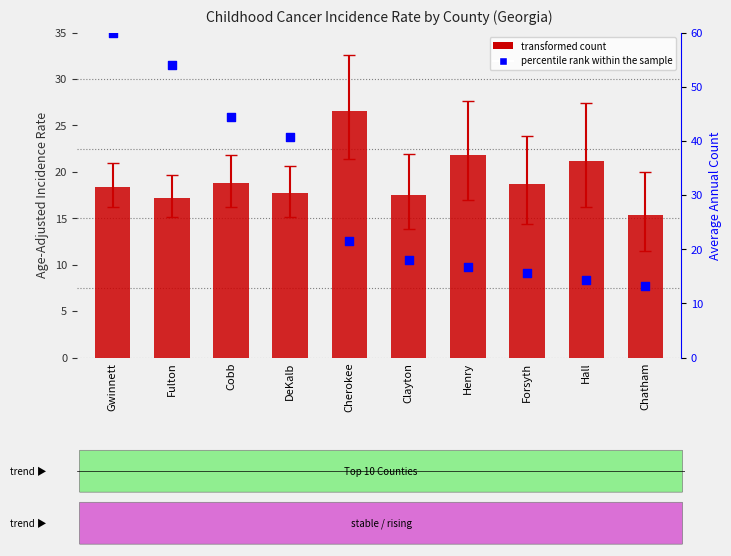

At how many categories does at least one series exceed 17?

9